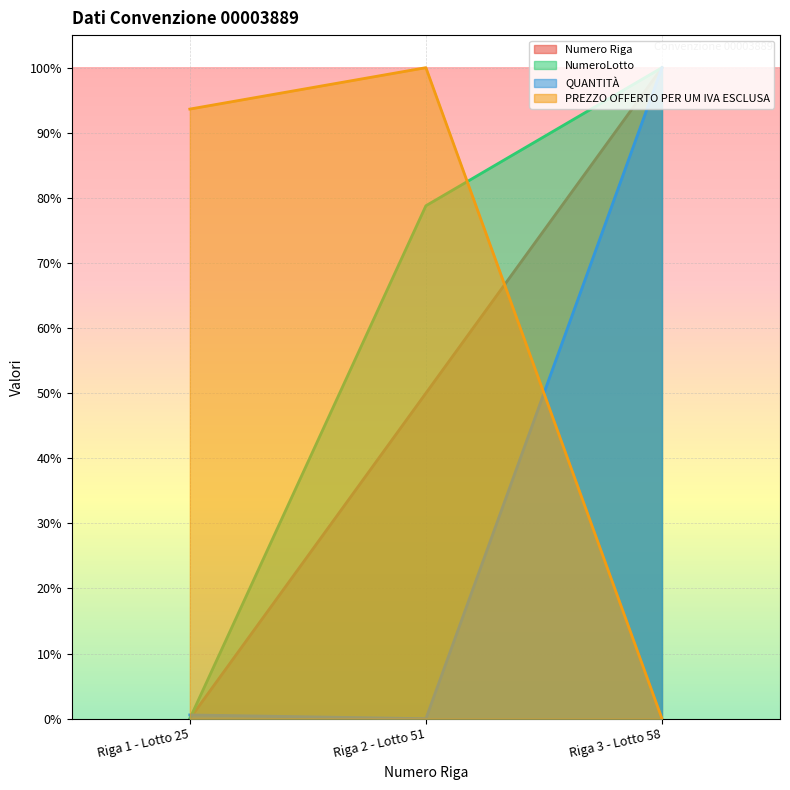

List the series in order of their peak value, lowest first.

Numero Riga, NumeroLotto, QUANTITÀ, PREZZO OFFERTO PER UM IVA ESCLUSA